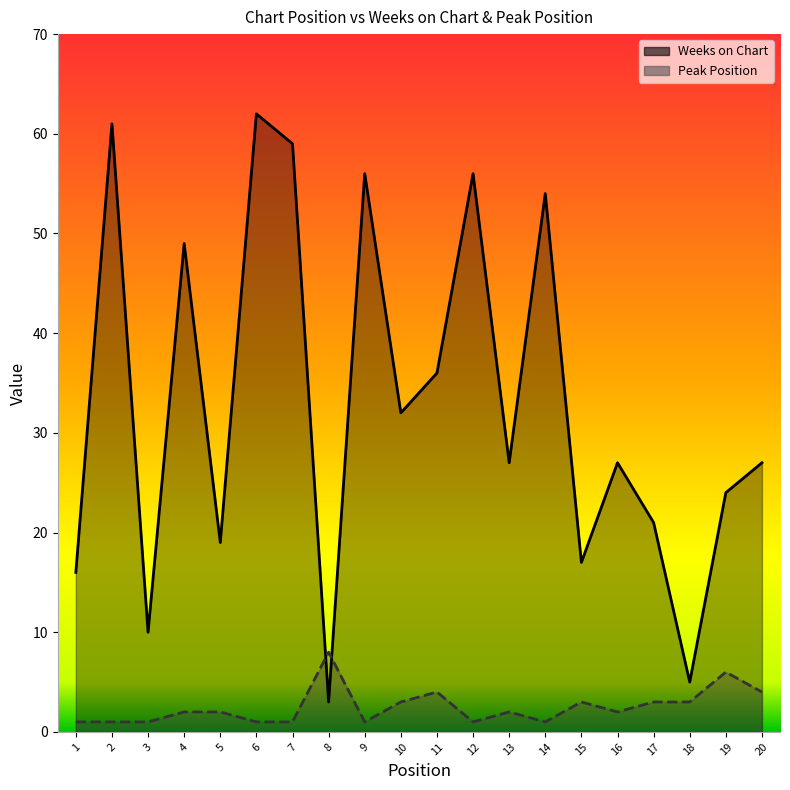

What is the sum of all Weeks on Chart values?

661